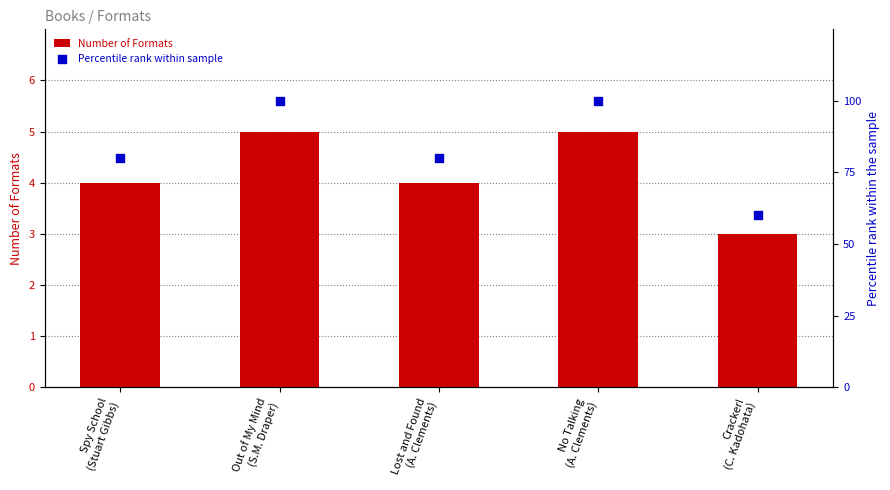

Which series has the largest Y range (max minus min)?

Percentile rank within sample